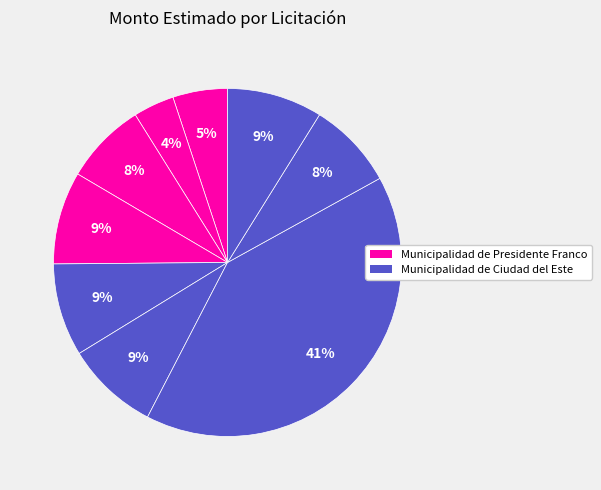

Count the number of slices in the pie.

9